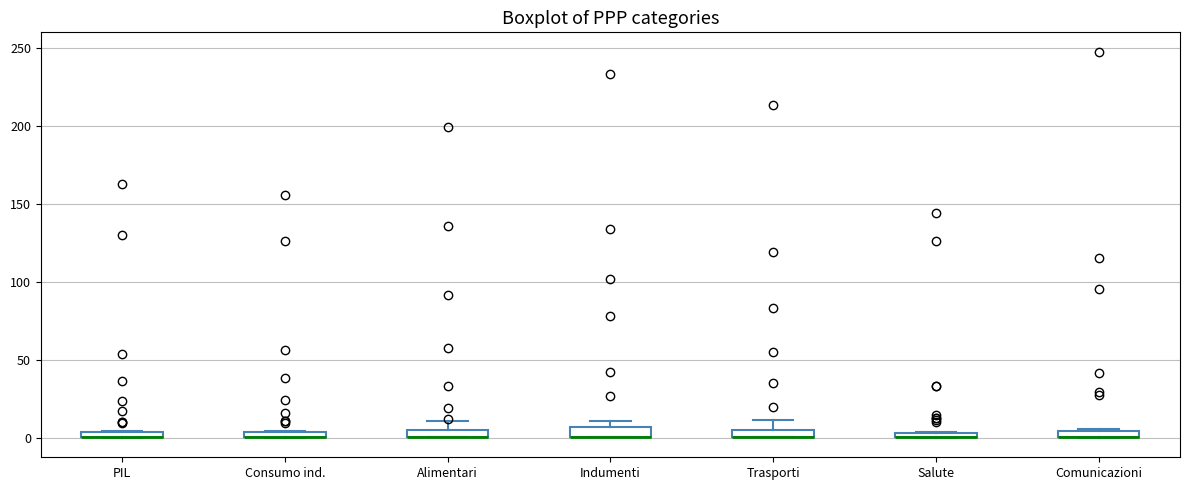

Where is the lower edge of the box for Alimentari on the y-axis? The values are not printed on the chart, so give them approximately, as read against the axis.

0